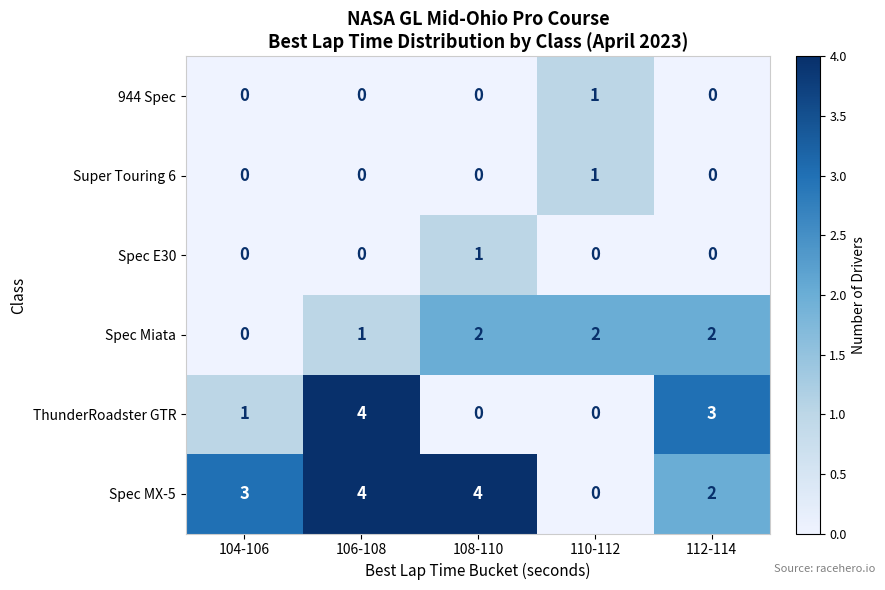

Reading left to right, transcribe all the data shown in this chart.

944 Spec: 0	0	0	1	0
Super Touring 6: 0	0	0	1	0
Spec E30: 0	0	1	0	0
Spec Miata: 0	1	2	2	2
ThunderRoadster GTR: 1	4	0	0	3
Spec MX-5: 3	4	4	0	2